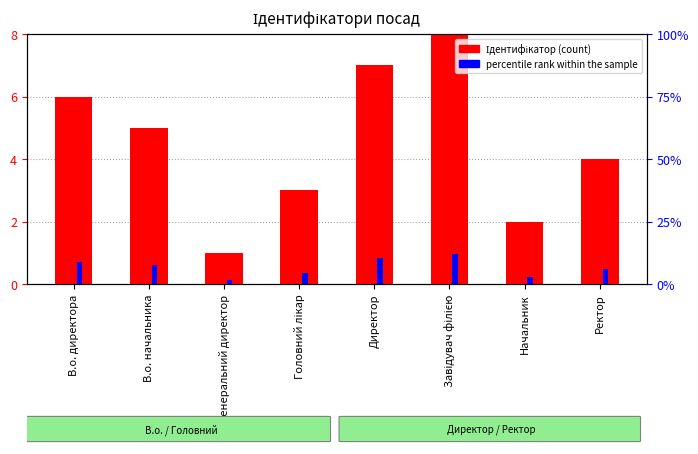

What is the minimum value for Ідентифікатор (count)?

1.0